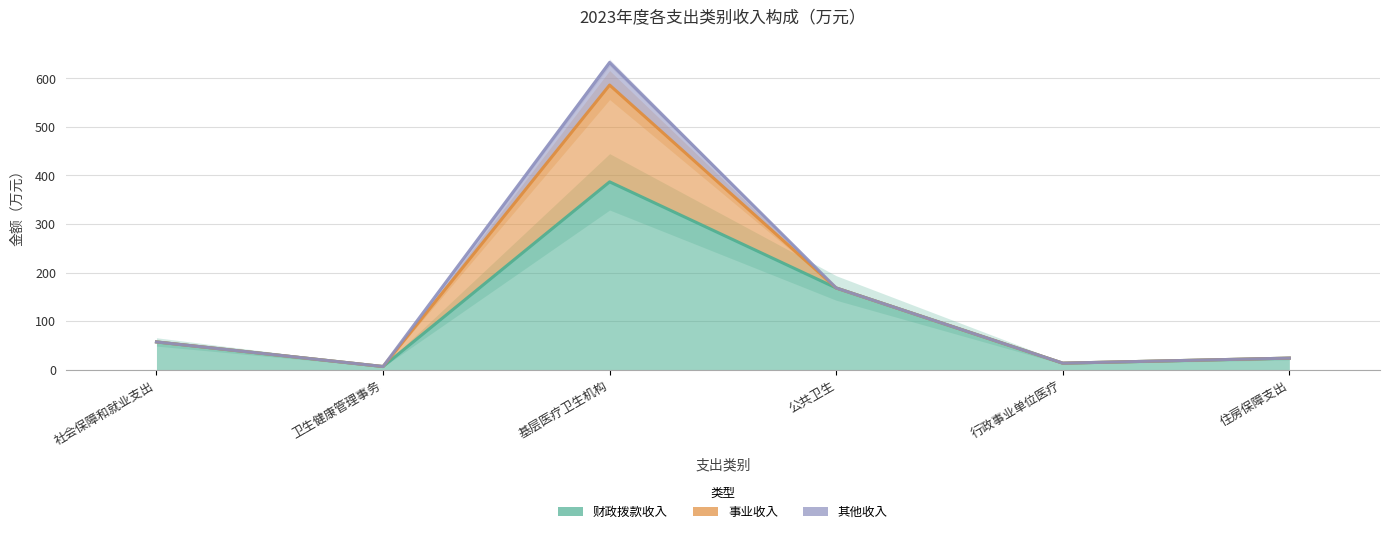

In 其他收入, how many points are higher than both neighbors (excluding endpoints)?

1